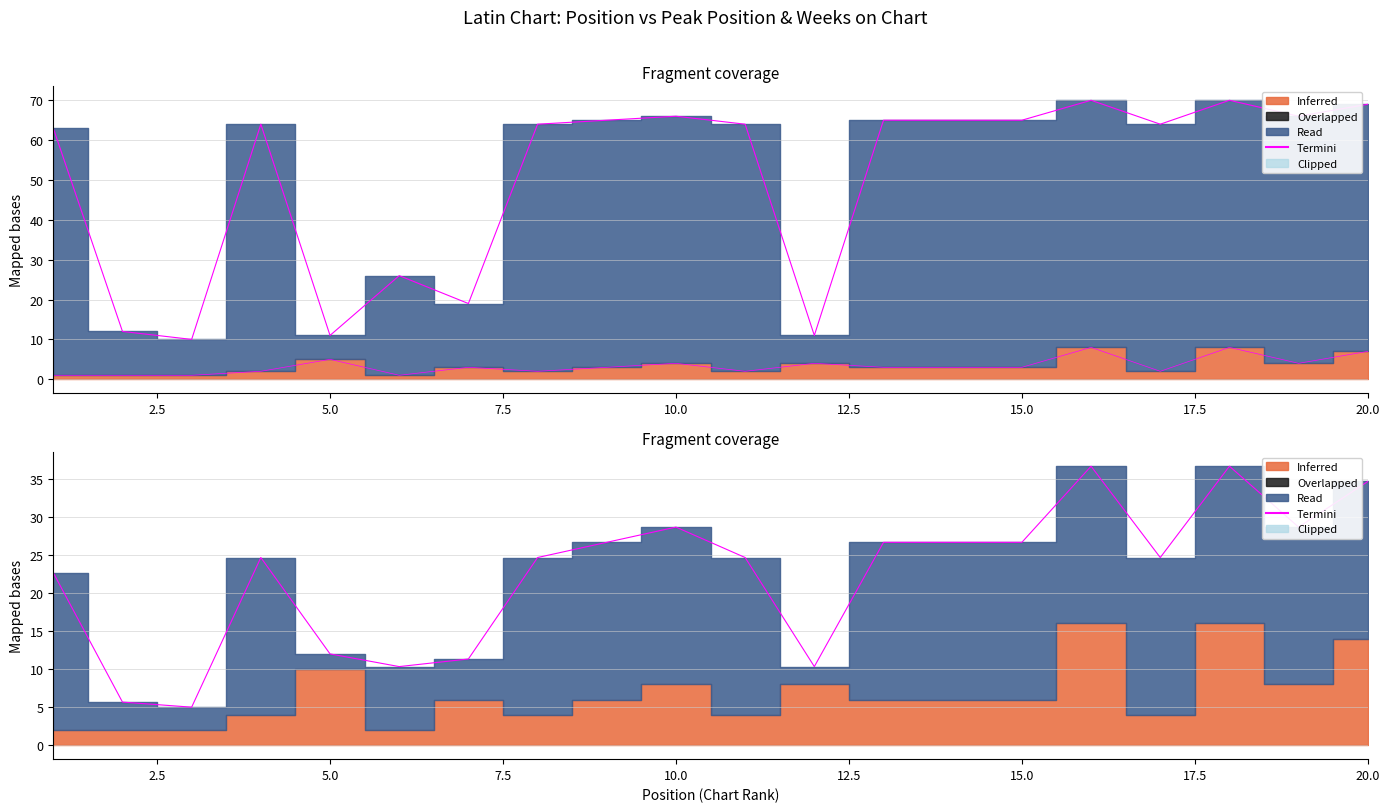

What is the difference between the maximum and minimum values?

31.7